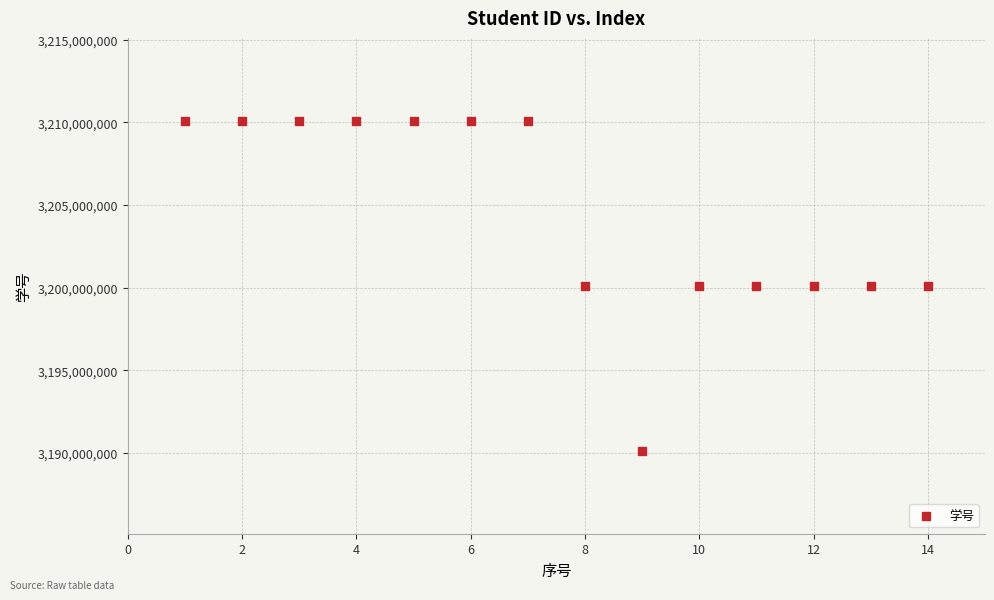

What is the range of X values (max minus min)?

13